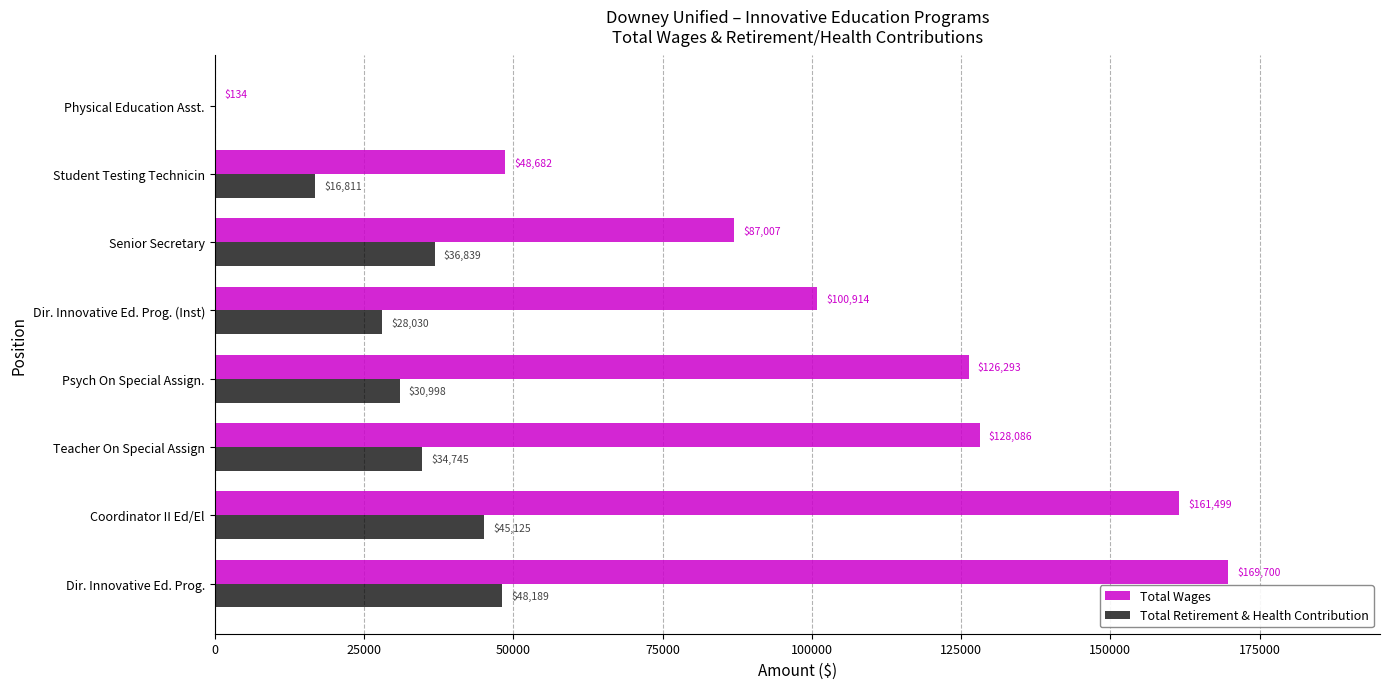

Where is Total Wages nearest to the value 84917?

Senior Secretary